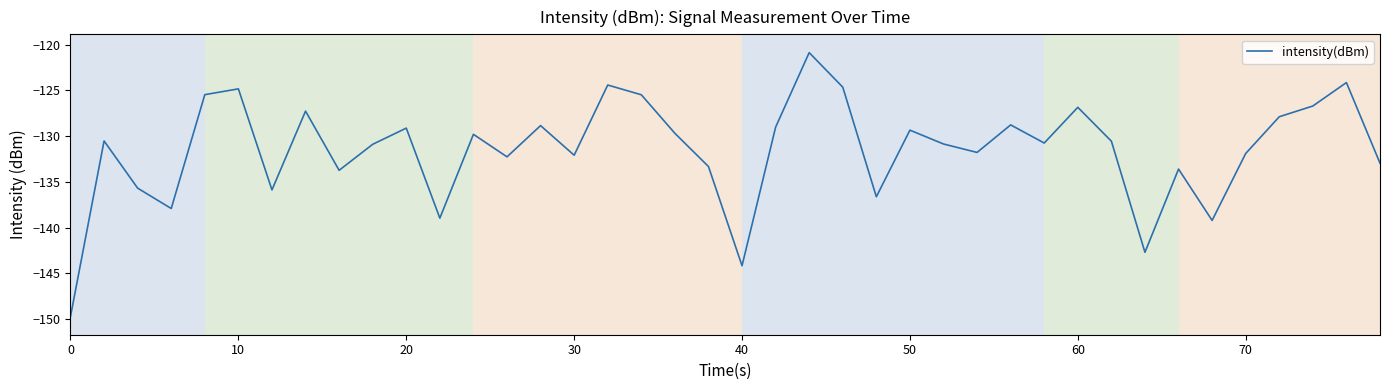

What is the greatest value displayed?

-120.9